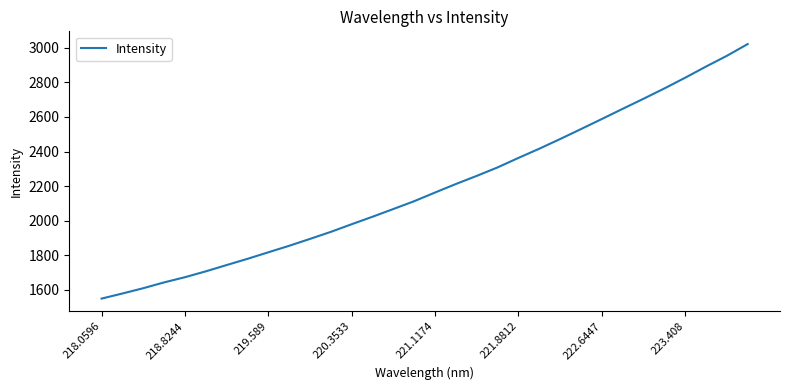

What is the greatest value displayed?

3022.4